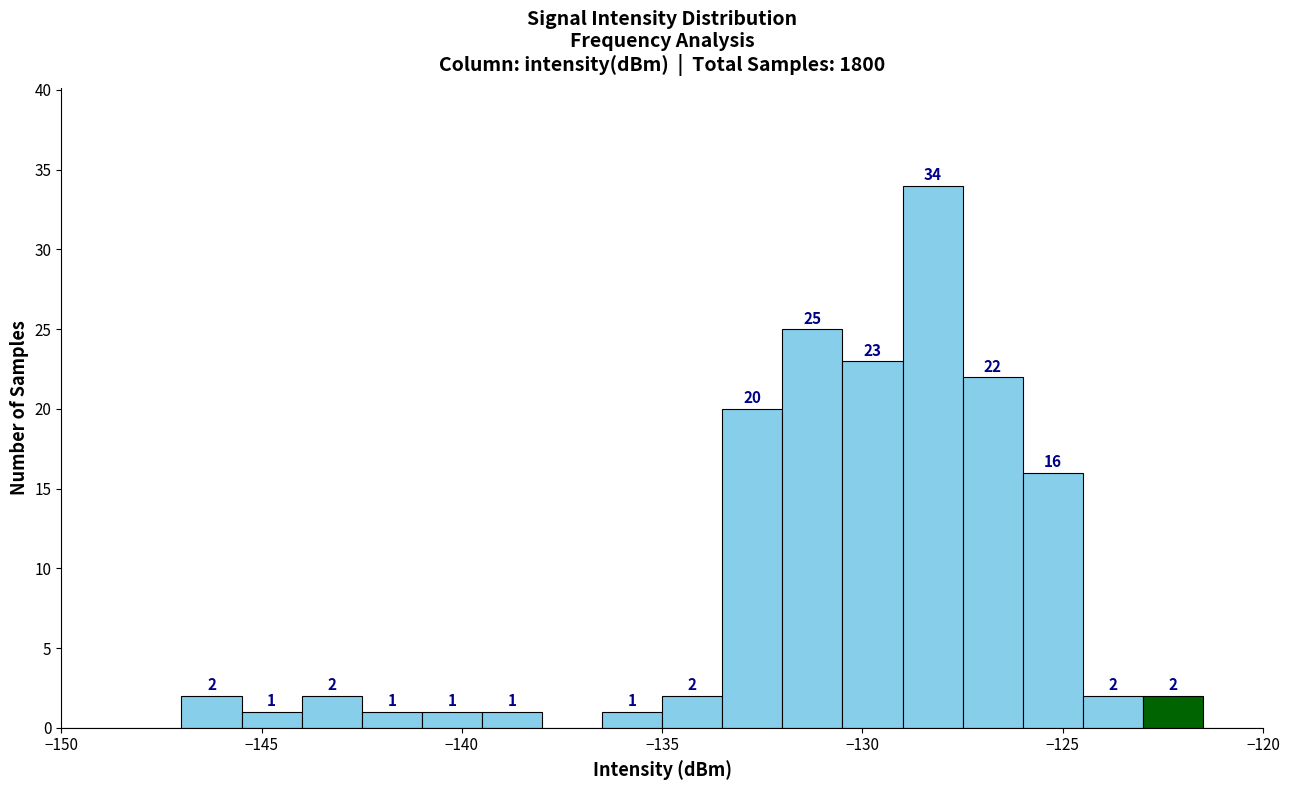

Read against the x-axis, roughly where is the centre of the tallest bar?

-128.0